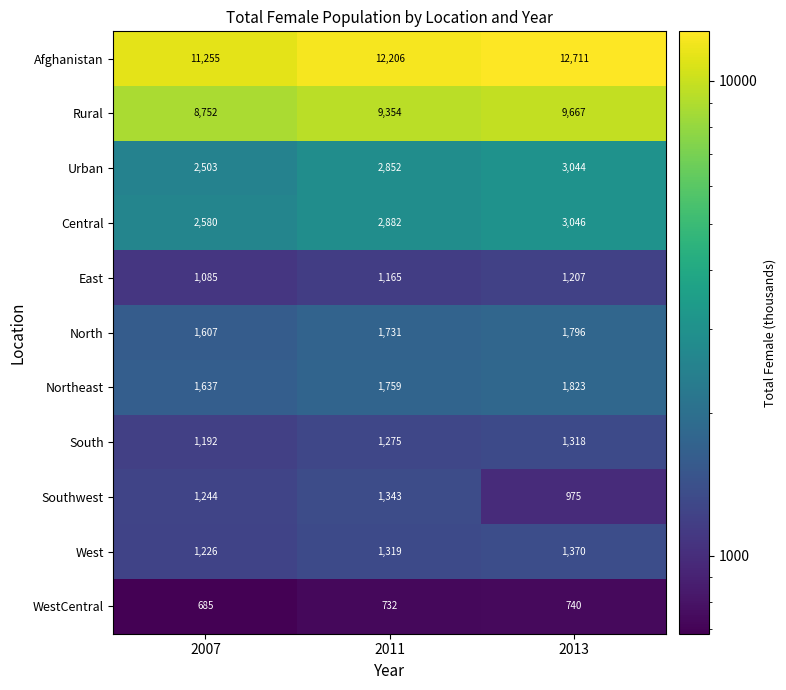

At which category does the chart reach its peak across all series?

2013